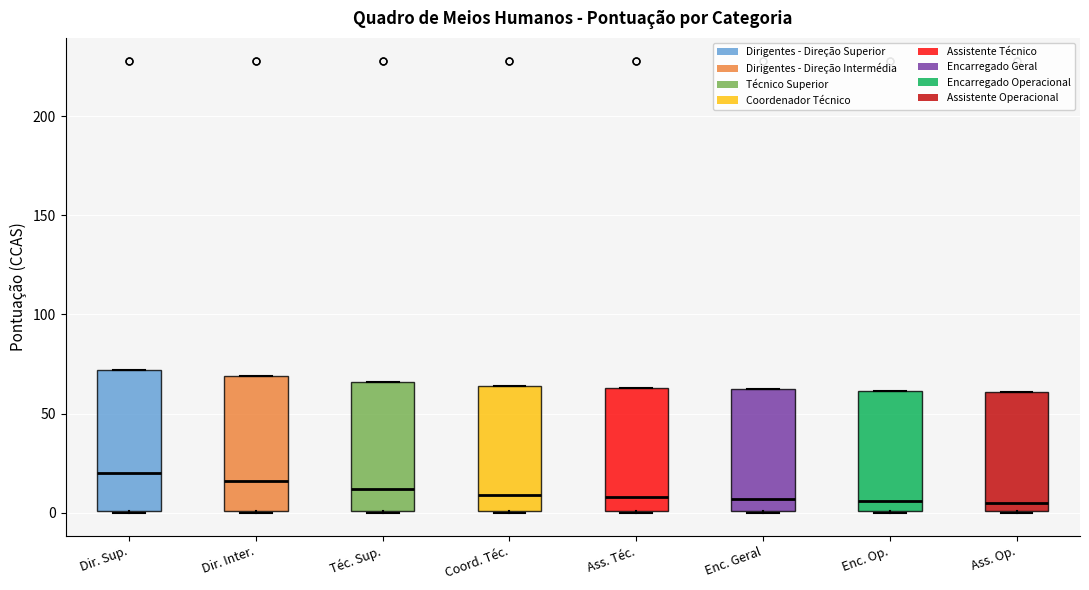

Reading left to right, transcribe this box plot: for each box, give where its median line is, the range the box spans, and where its two whiskers end, as read against the y-axis. The values are not printed on the chart, so give them approximately, as read against the axis.

Dir. Sup.: median 20, box 0 to 70, whiskers 0 to 70
Dir. Inter.: median 15, box 0 to 70, whiskers 0 to 70
Téc. Sup.: median 10, box 0 to 65, whiskers 0 to 65
Coord. Téc.: median 10, box 0 to 65, whiskers 0 to 65
Ass. Téc.: median 10, box 0 to 65, whiskers 0 to 65
Enc. Geral: median 5, box 0 to 60, whiskers 0 to 60
Enc. Op.: median 5, box 0 to 60, whiskers 0 to 60
Ass. Op.: median 5, box 0 to 60, whiskers 0 to 60